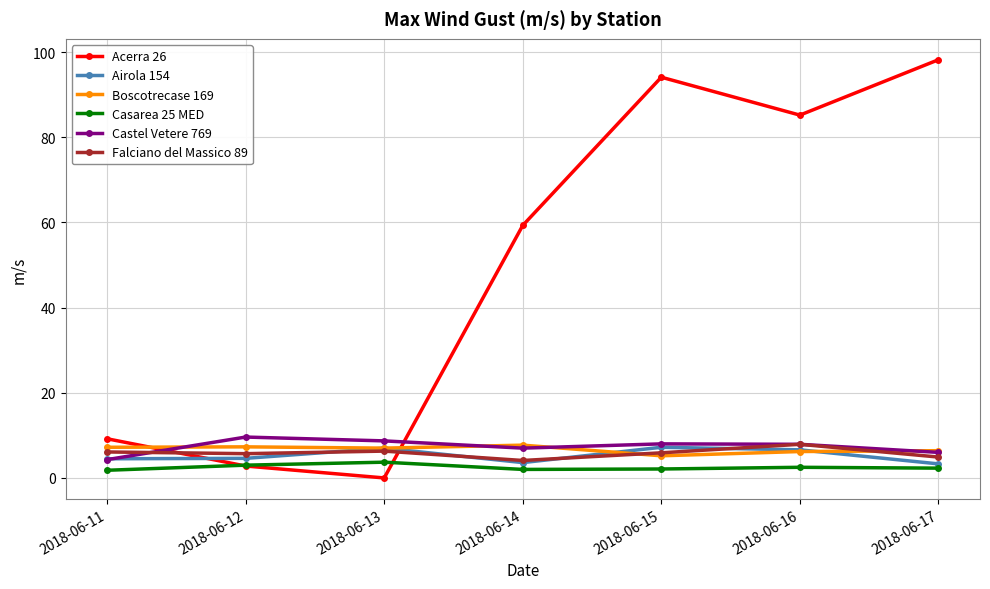

Which category has the lowest value across all series?

2018-06-13